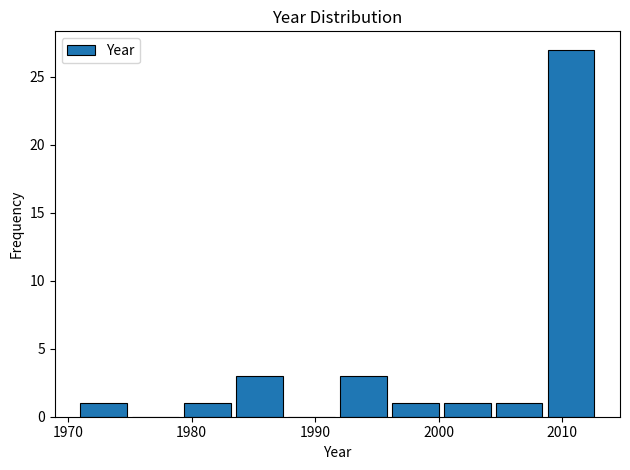

Reading left to right, list every bar in this chart as the range it spans on the x-axis followed by its height. Neither the bar edges nor the heights are printed on the chart, so give them approximately, as read against the axes.

1971.0 to 1975.2: 1
1975.2 to 1979.4: 0
1979.4 to 1983.6: 1
1983.6 to 1987.8: 3
1987.8 to 1992.0: 0
1992.0 to 1996.2: 3
1996.2 to 2000.4: 1
2000.4 to 2004.6: 1
2004.6 to 2008.8: 1
2008.8 to 2013.0: 27